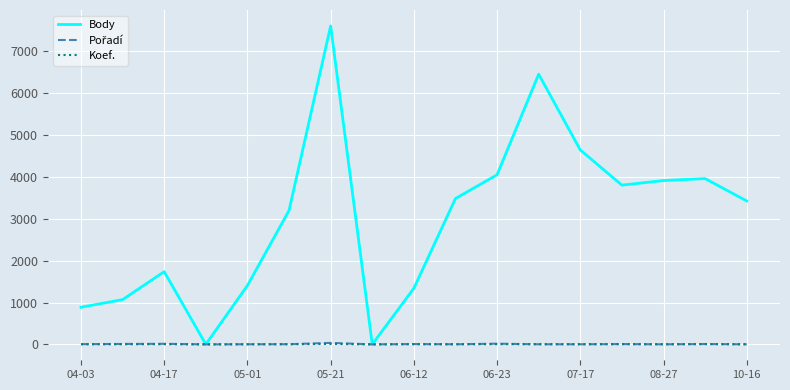

Which series has the largest total across all categories?

Body